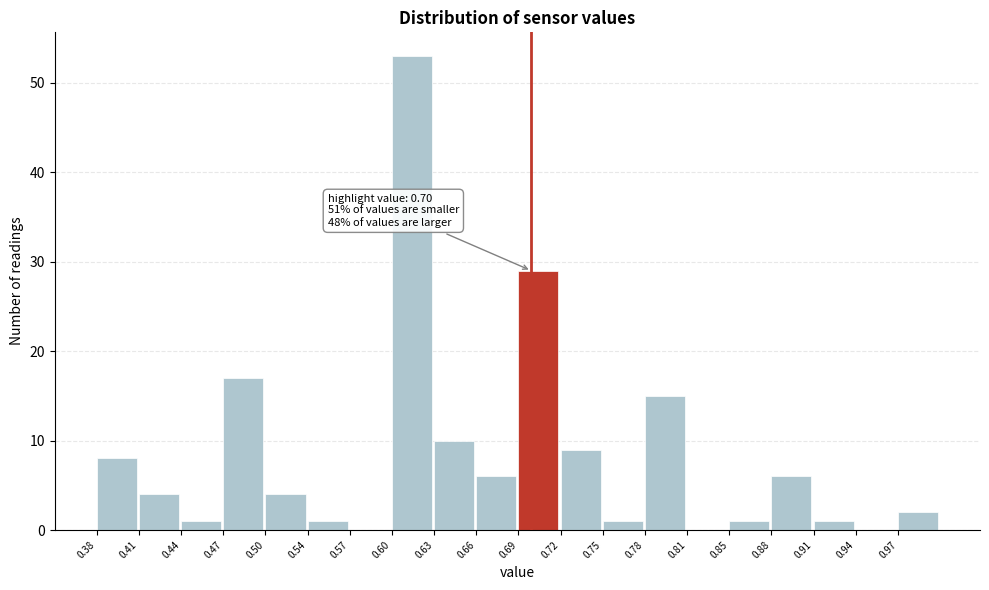

Over which range of the x-axis is the bar tallest?

0.595 to 0.630